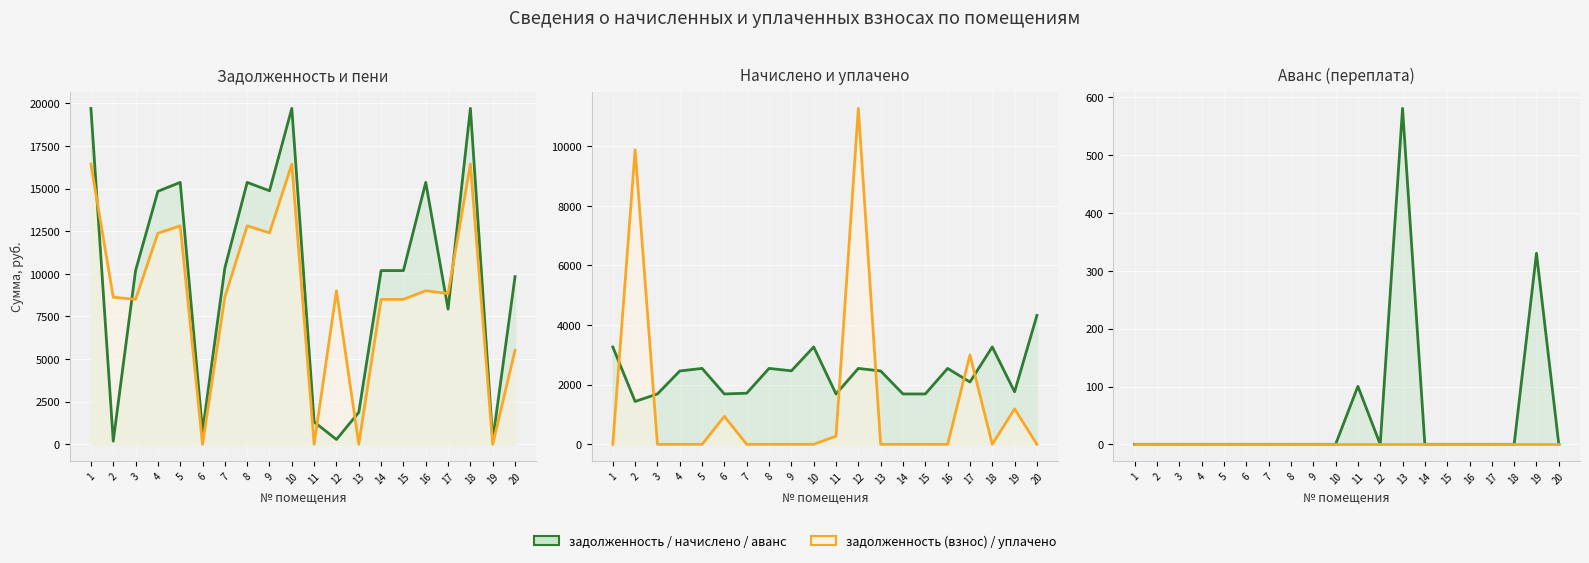

How many values in the начислено (линия) series are below 2459?

9